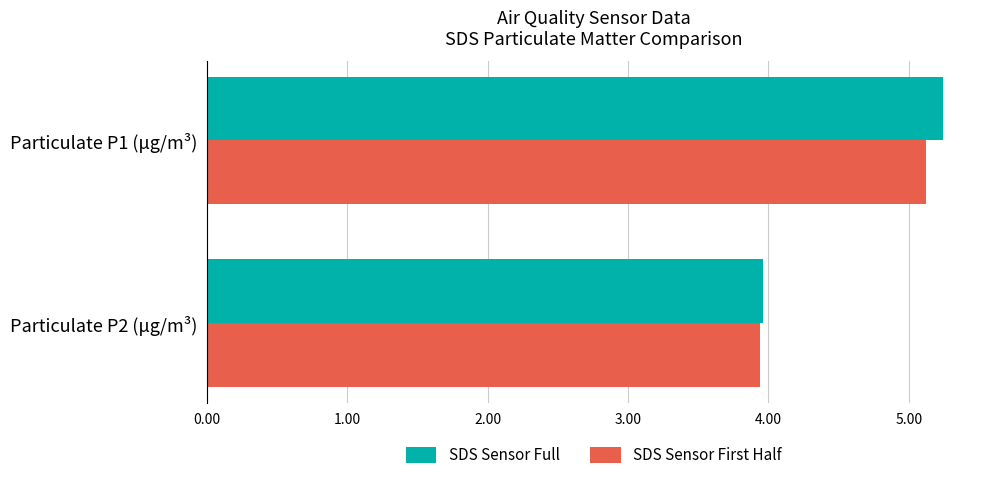

How many values in the SDS Sensor First Half series are below 5?

1